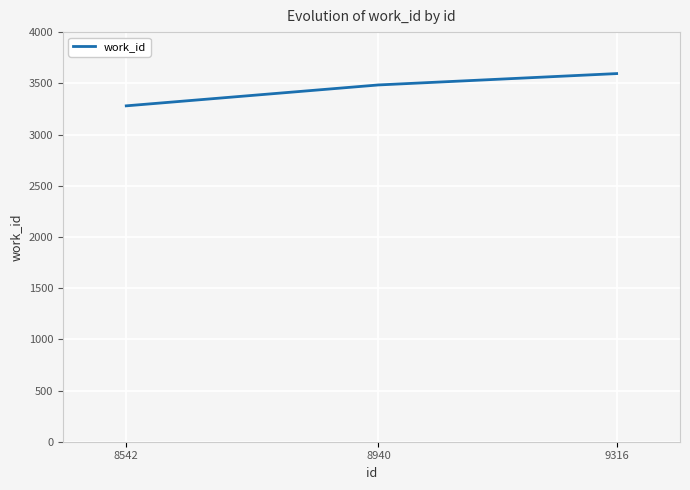

Count the number of data series in this chart.

1